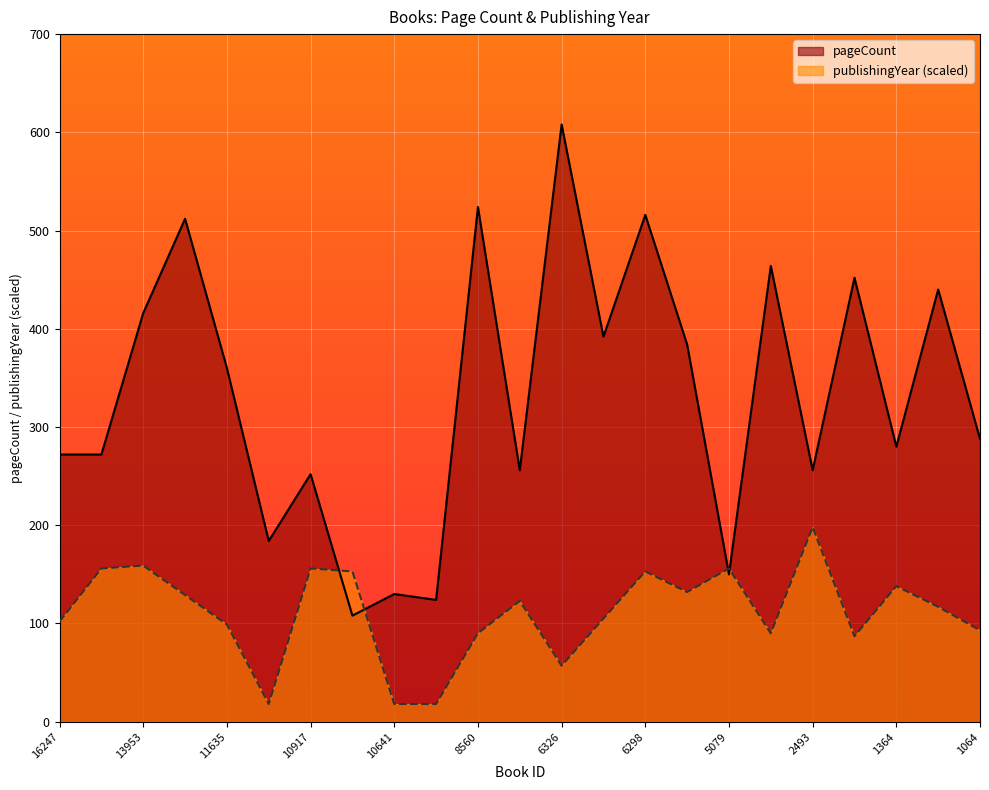

Reading left to right, extract all data points from this chart.

pageCount: 272	272	416	512	360	184	252	108	130	124	524	256	608	392	516	384	150	464	256	452	280	440	288
publishingYear: 102	156	159	129	99	18	156	153	18	18	90	123	57	105	153	132	156	90	198	87	138	117	93